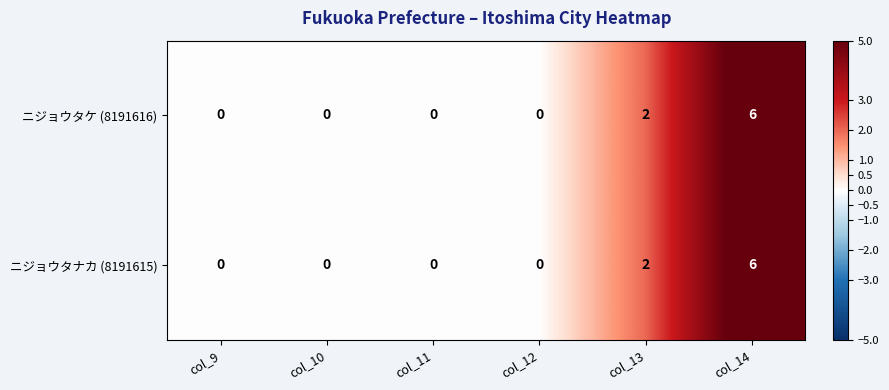

What is the maximum value shown in the chart?

6